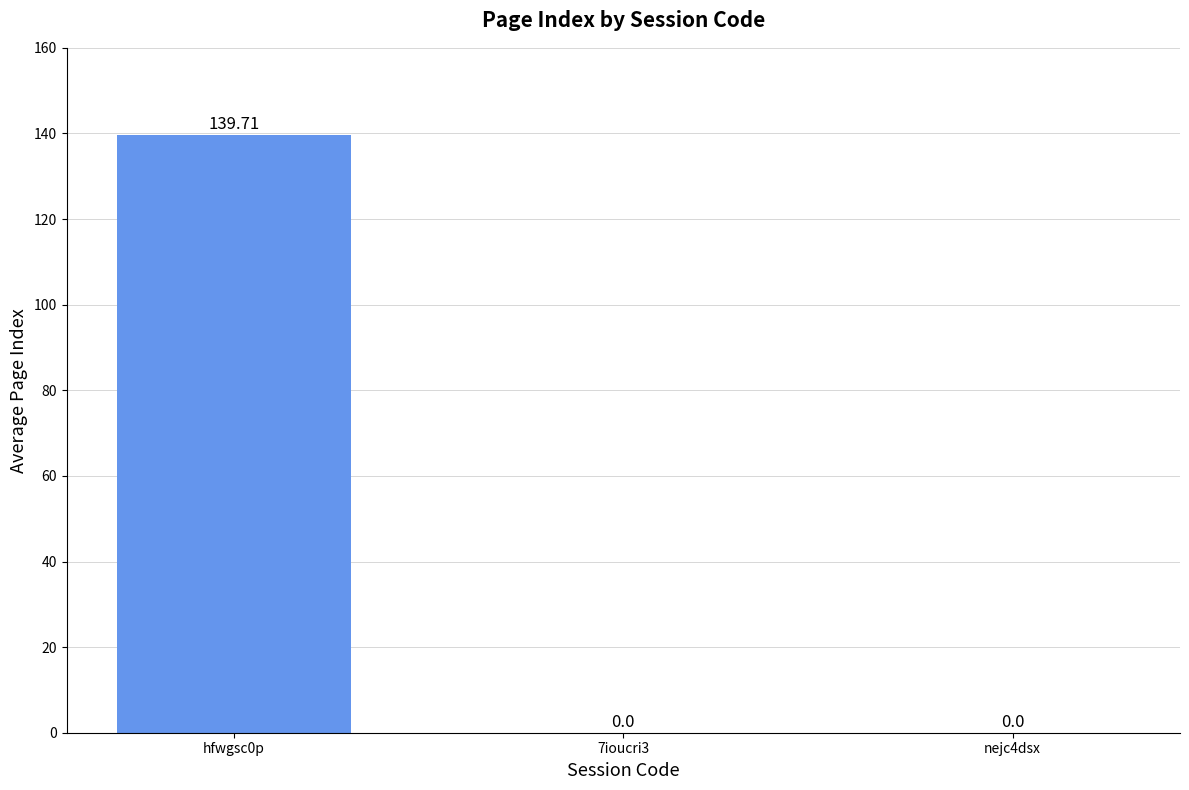

Reading right to left, transcribe all the data shown in this chart.

0.0	0.0	139.7